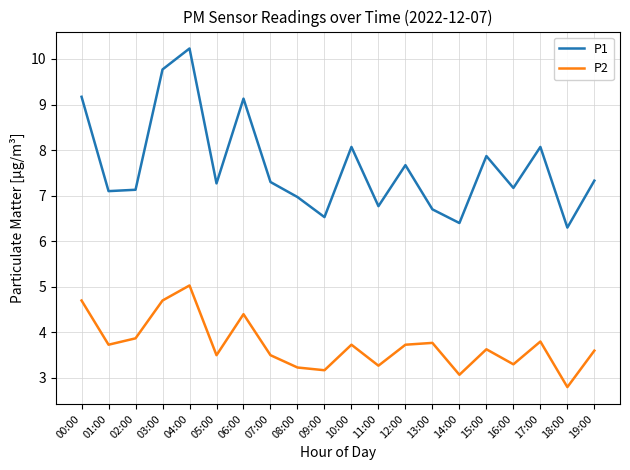

What are all the series names shown in the legend?

P1, P2